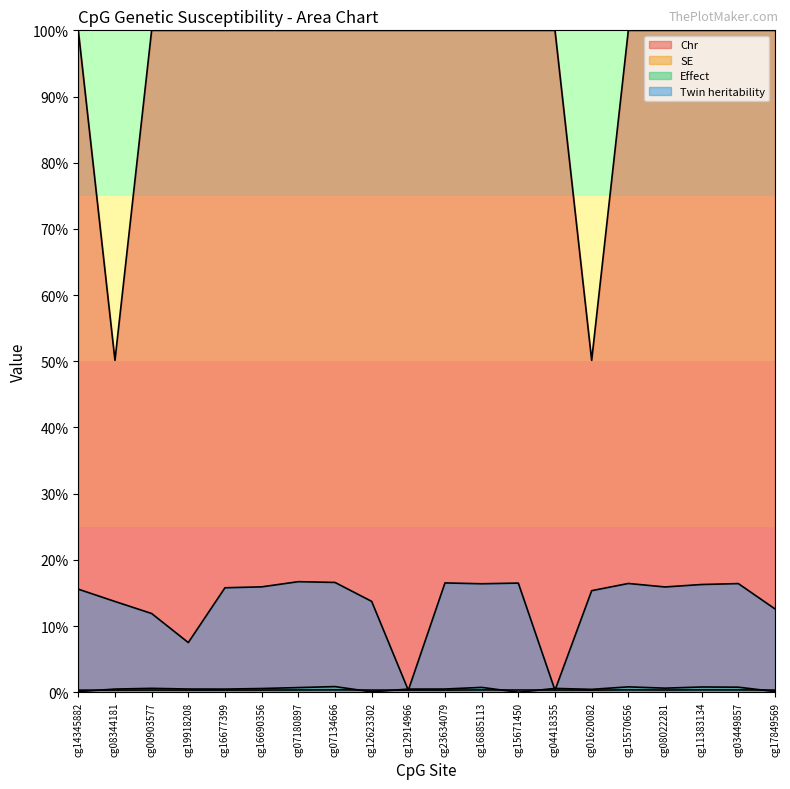

What position from the right is cg01620082?

6